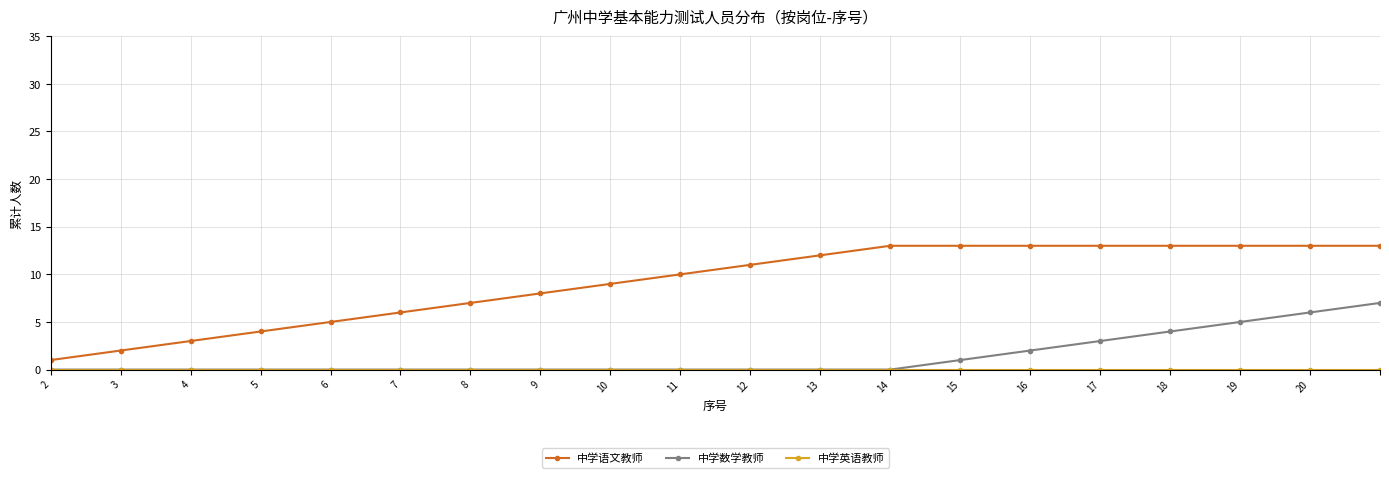

True or false: 中学数学教师 and 中学语文教师 cross at least once.

False